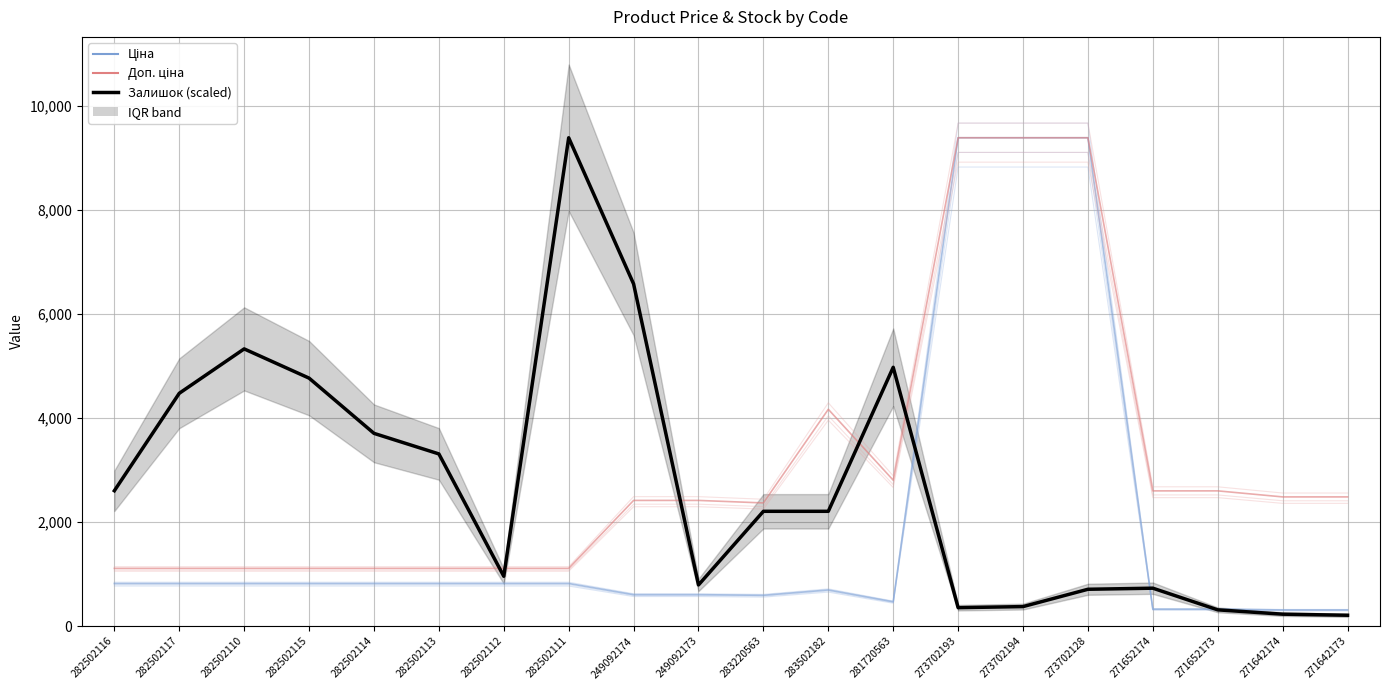

Reading left to right, list all the values displayed in this chart.

Ціна: 282502116=818.5	282502117=818.5	282502110=818.5	282502115=818.5	282502114=818.5	282502113=818.5	282502112=818.5	282502111=818.5	249092174=603.7	249092173=603.7	283220563=591.6	283502182=694.3	281720563=467.3	273702193=9384.0	273702194=9384.0	273702128=9384.0	271652174=324.8	271652173=324.8	271642174=310.3	271642173=310.3
Доп. ціна: 282502116=1109.2	282502117=1109.2	282502110=1109.2	282502115=1109.2	282502114=1109.2	282502113=1109.2	282502112=1109.2	282502111=1109.2	249092174=2414.8	249092173=2414.8	283220563=2366.5	283502182=4165.6	281720563=2803.6	273702193=9384.0	273702194=9384.0	273702128=9384.0	271652174=2598.3	271652173=2598.3	271642174=2482.4	271642173=2482.4
Залишок (scaled): 282502116=2600.9	282502117=4473.5	282502110=5326.6	282502115=4764.8	282502114=3703.6	282502113=3308.3	282502112=957.1	282502111=9384.0	249092174=6575.0	249092173=790.7	283220563=2205.5	283502182=2205.5	281720563=4972.9	273702193=353.7	273702194=374.5	273702128=707.4	271652174=728.2	271652173=312.1	271642174=228.9	271642173=208.1